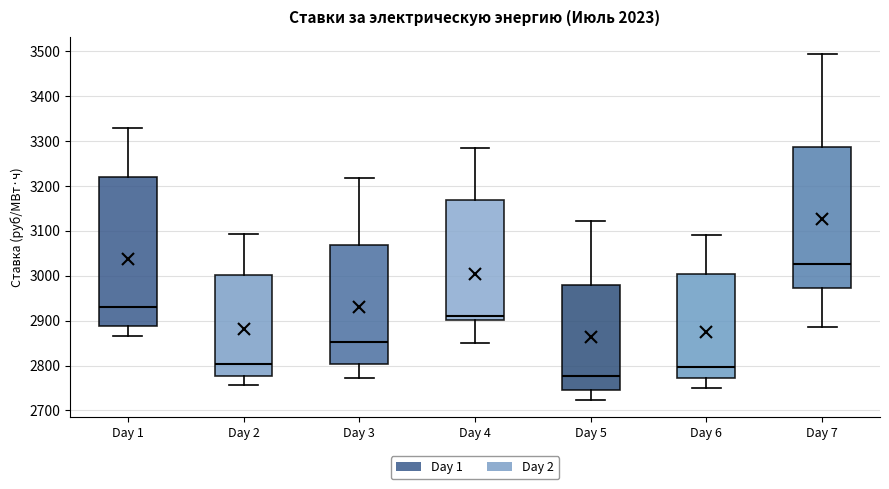

Which box is the tallest, from its lower edge to its upper edge?

Day 1